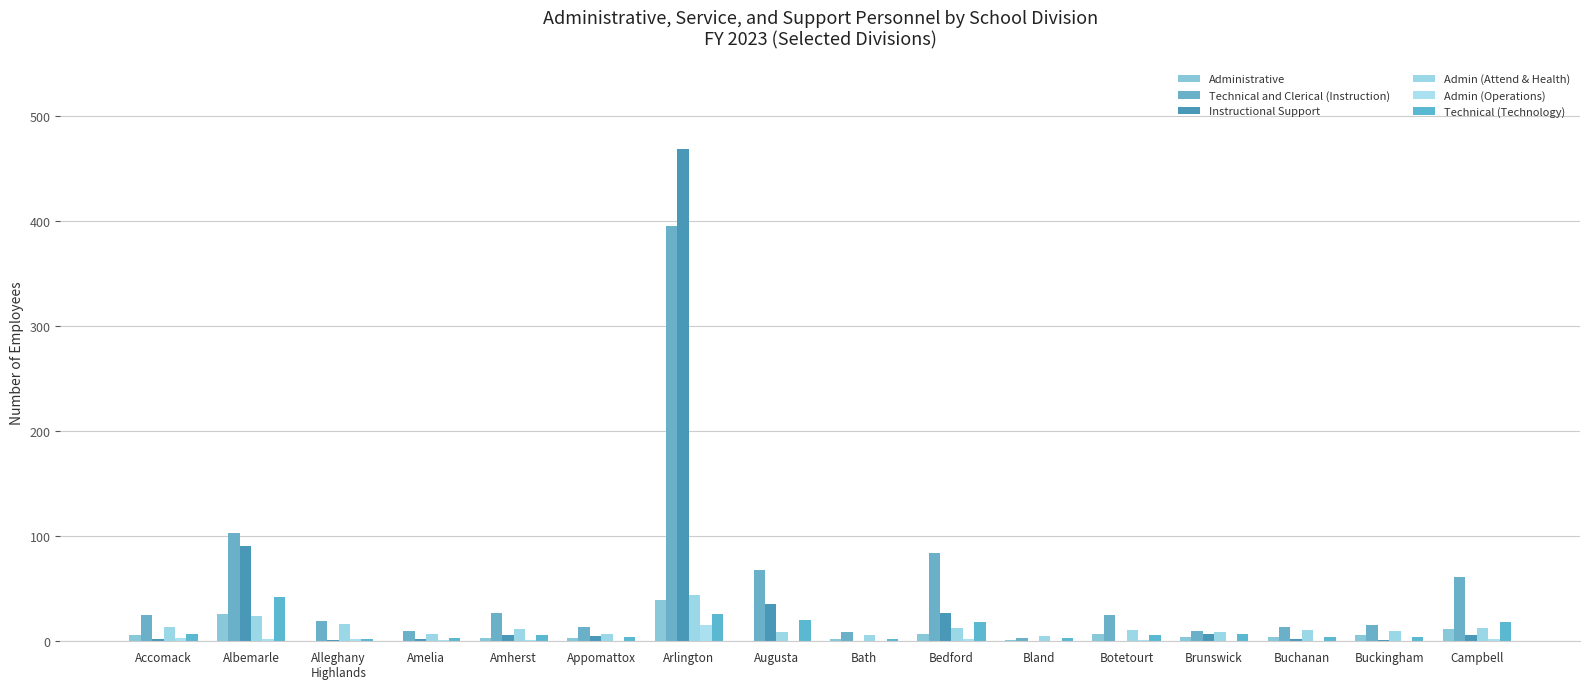

What is the greatest value displayed?

468.4